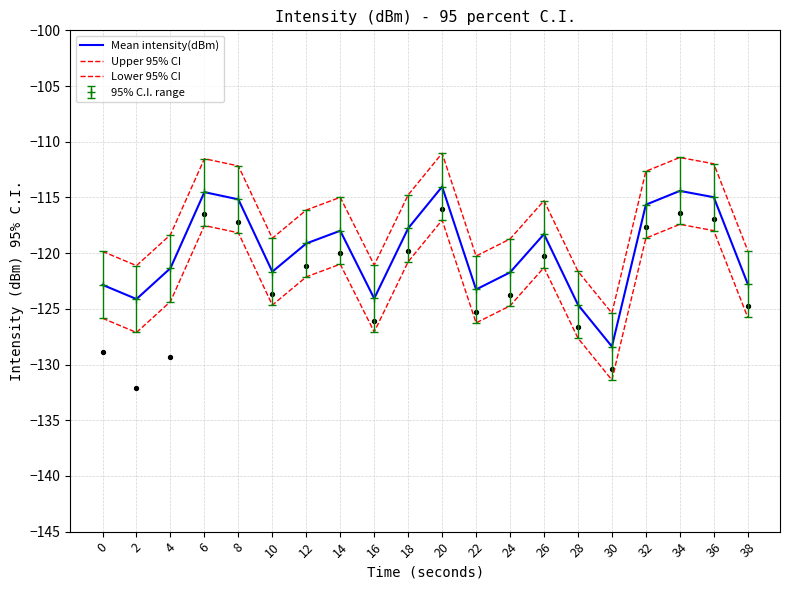

Which series contains the lowest Y value?

Lower 95% CI